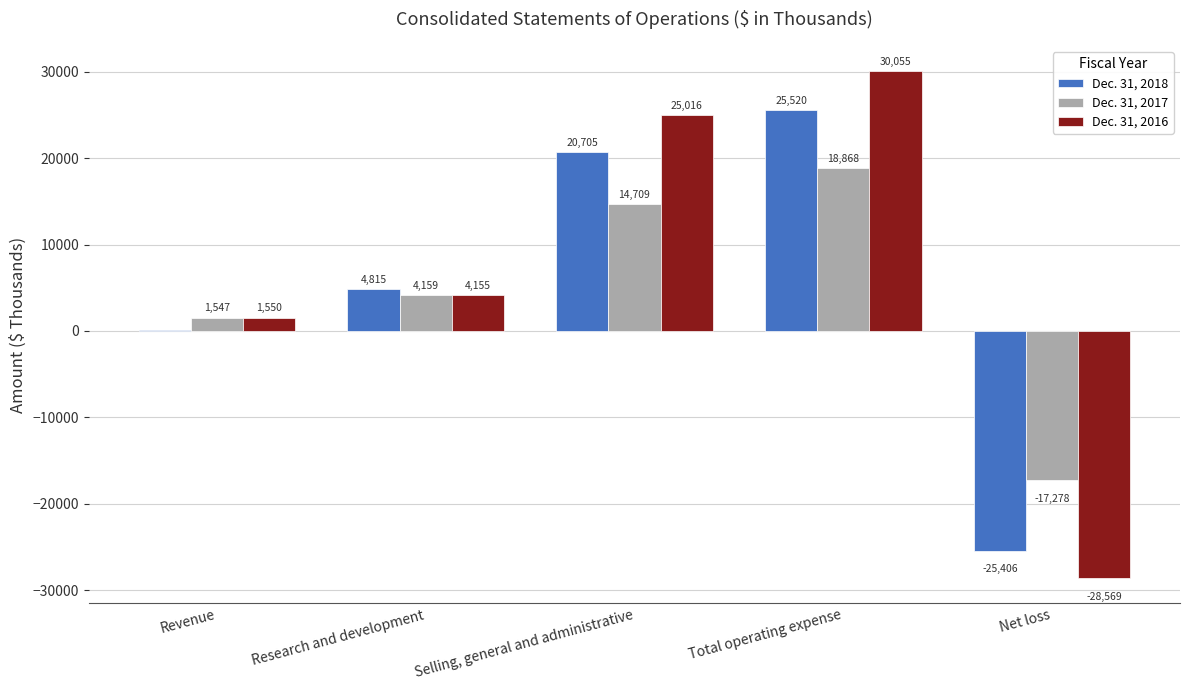

The value of Dec. 31, 2017 at Selling, general and administrative is 14709. True or false?

True